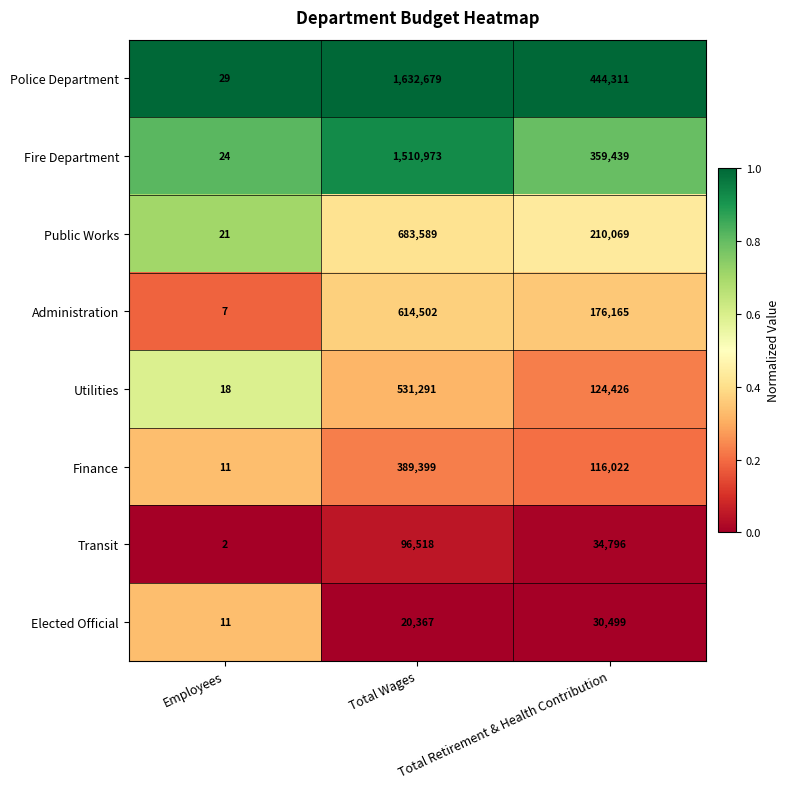

What is the difference between the highest and lowest values at Employees?

27